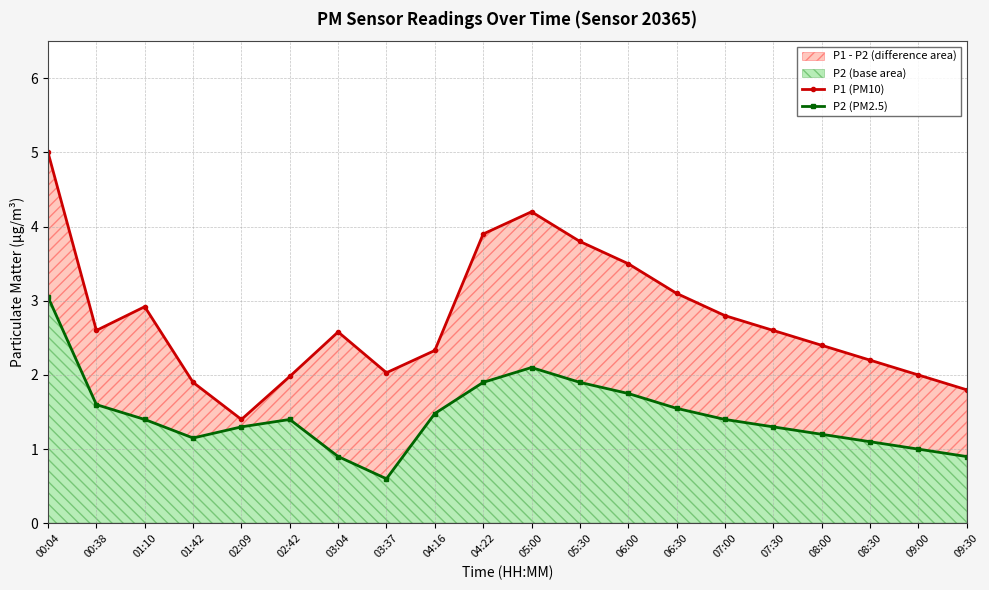

What is the label of the 10th point from the left?

04:22